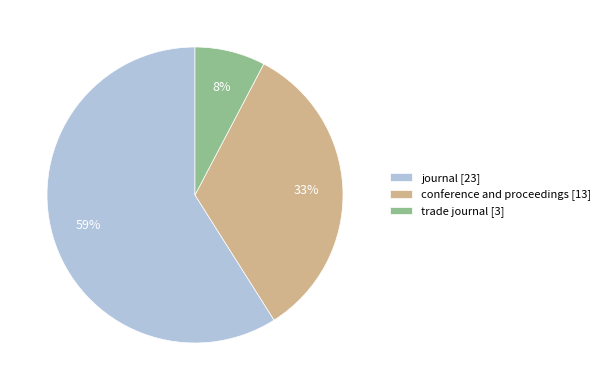

Combined, do journal [23] and conference and proceedings [13] account for over 50%?

Yes